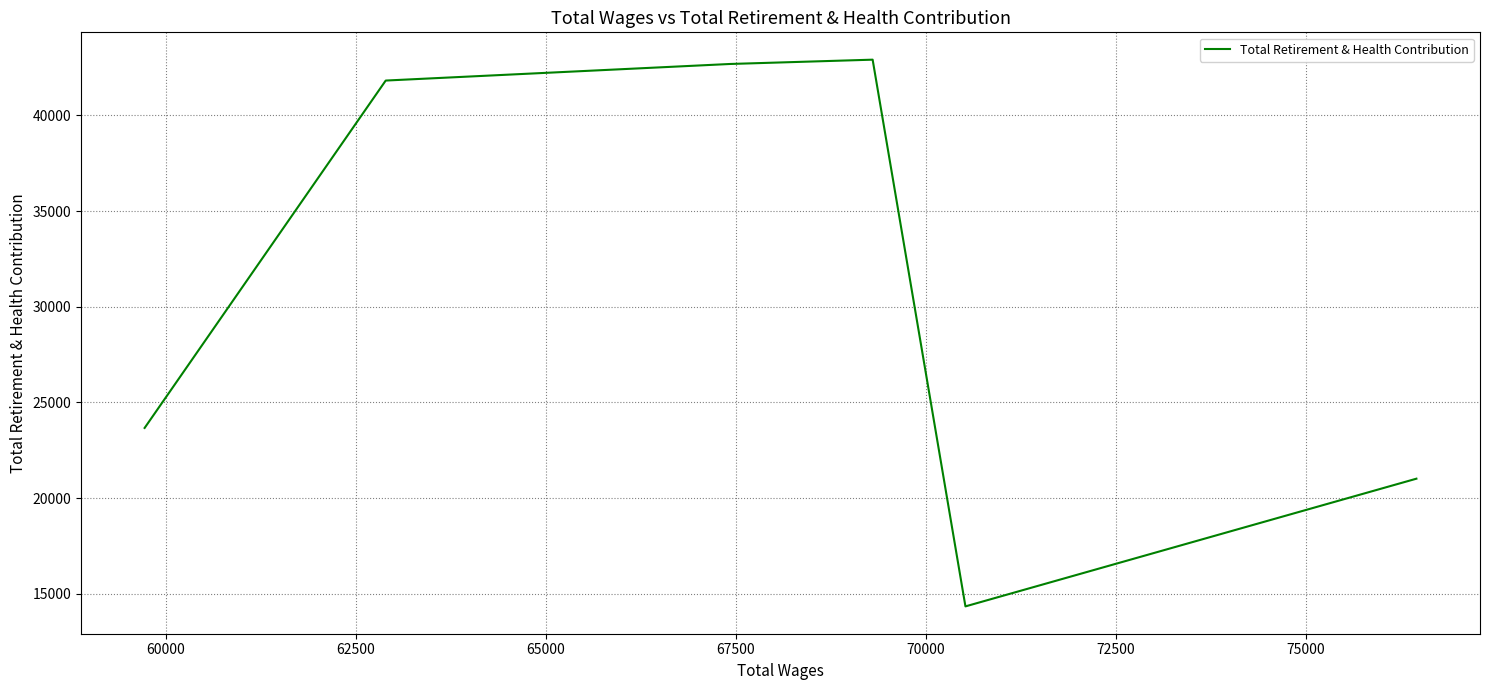

What is the difference between the maximum and second lowest values?

21909